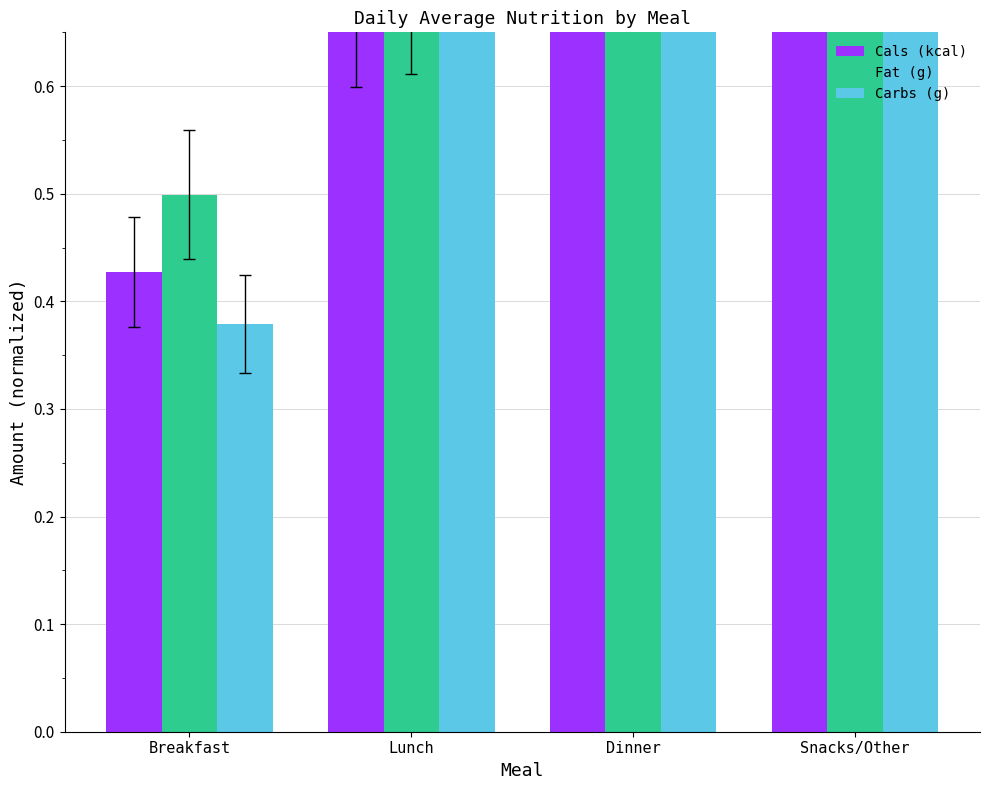

How many data points does each series have?

4